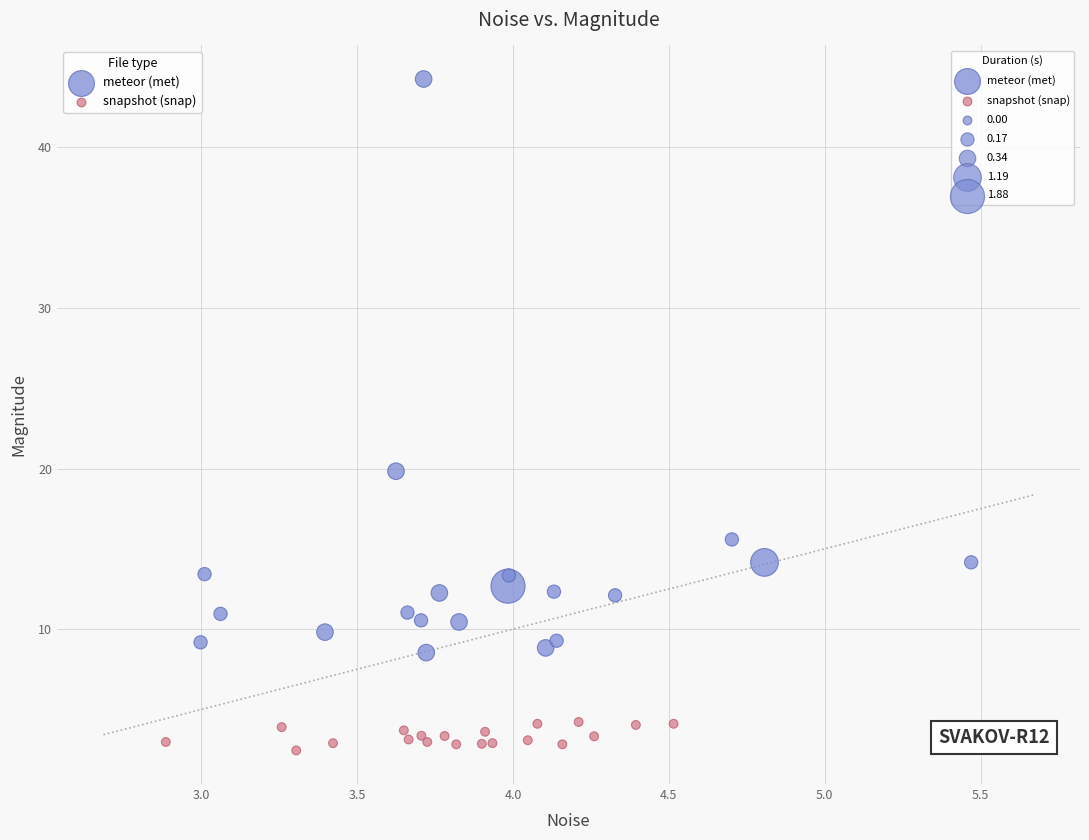

Which series reaches the maximum Y coordinate?

meteor (met)